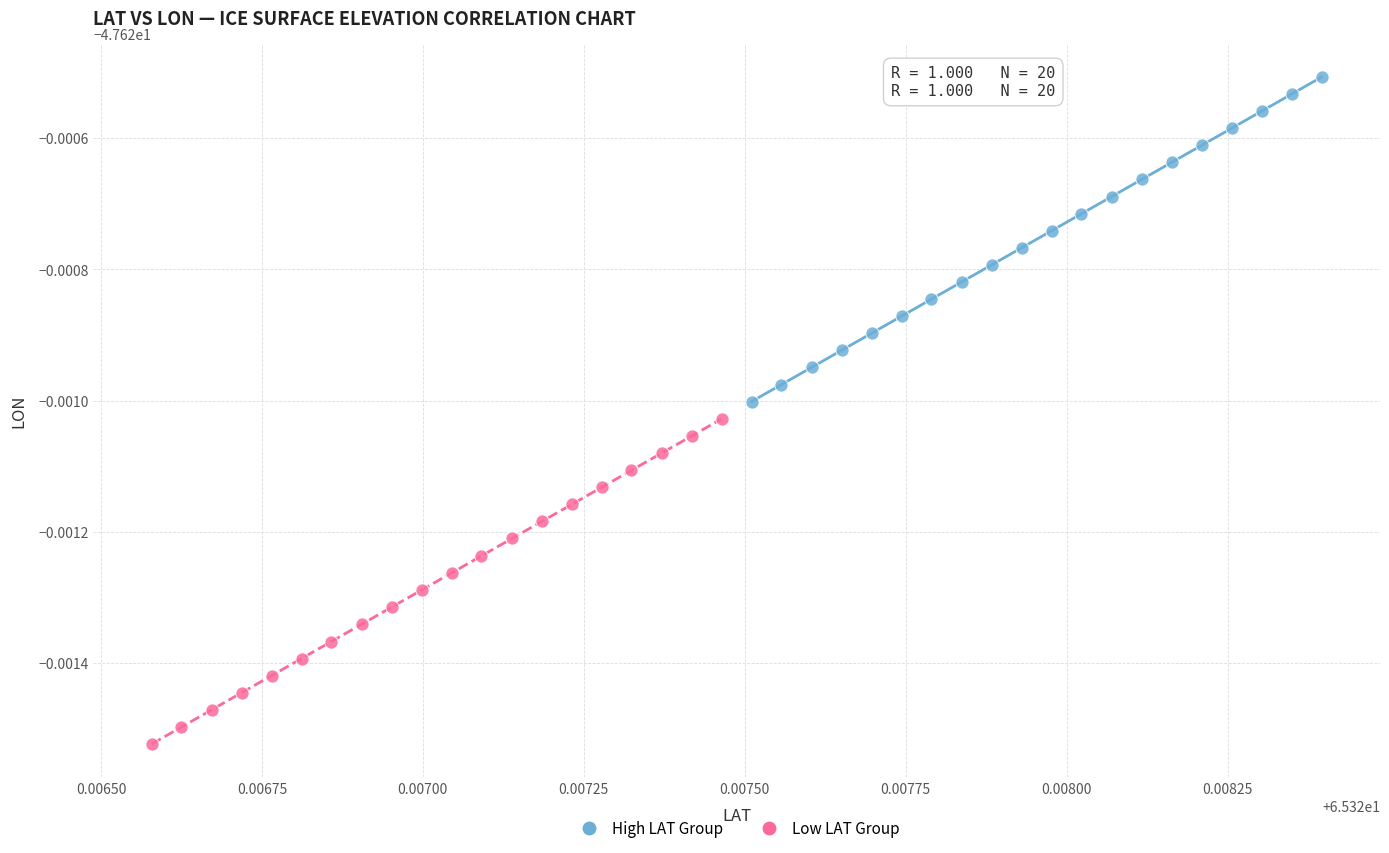

What are all the series names shown in the legend?

High LAT Group, Low LAT Group